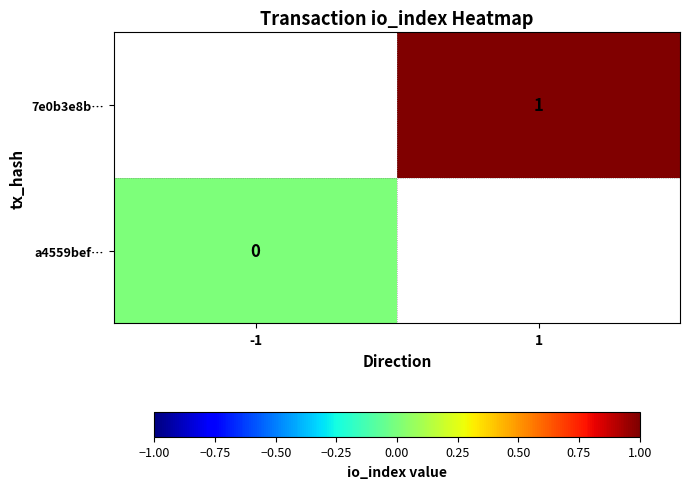

Is the value of a4559bef… at -1 greater than the value of 7e0b3e8b… at 1?

No